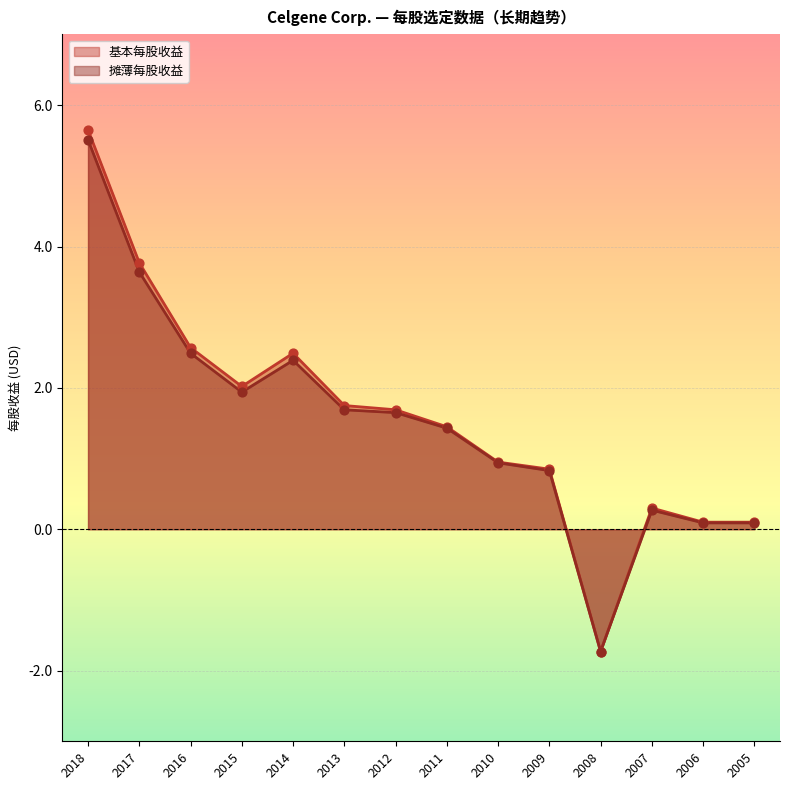

At how many categories does at least one series exceed 1?

8